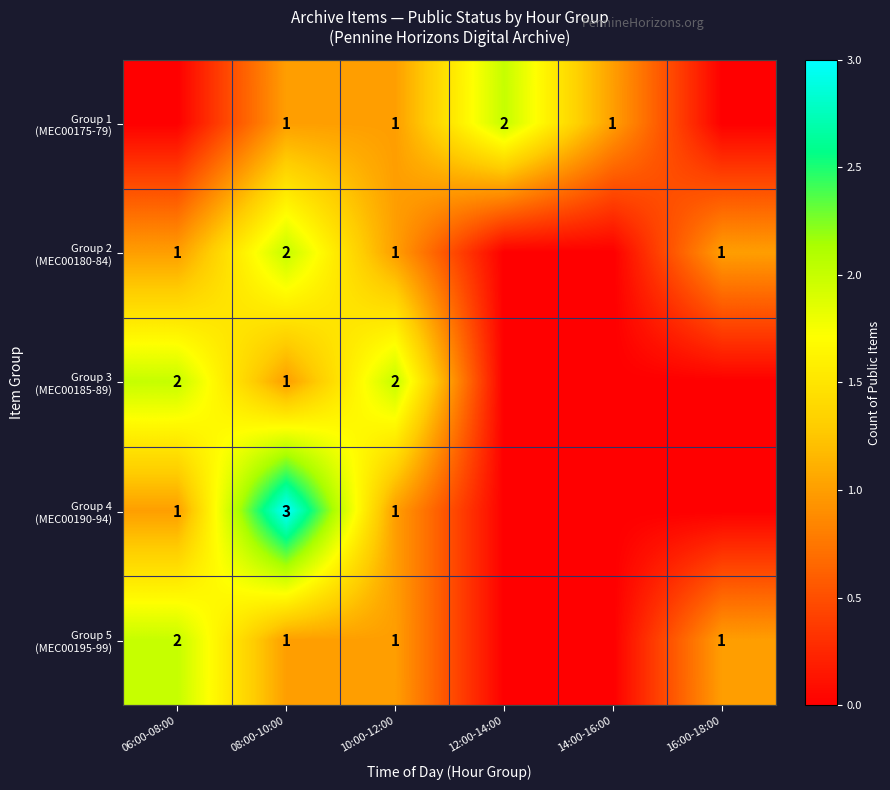

What is the total value across all series at 08:00-10:00?

8